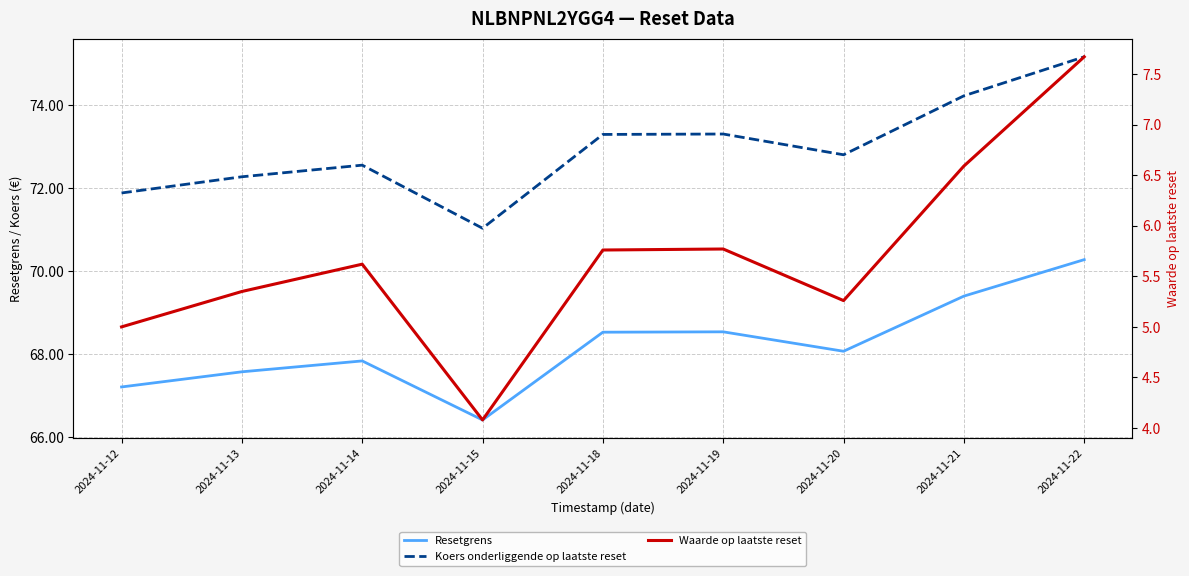

Reading right to left, extract all data points from this chart.

Resetgrens: 2024-11-22=70.3	2024-11-21=69.4	2024-11-20=68.1	2024-11-19=68.5	2024-11-18=68.5	2024-11-15=66.4	2024-11-14=67.8	2024-11-13=67.6	2024-11-12=67.2
Koers onderliggende op laatste reset: 2024-11-22=75.2	2024-11-21=74.2	2024-11-20=72.8	2024-11-19=73.3	2024-11-18=73.3	2024-11-15=71.0	2024-11-14=72.6	2024-11-13=72.3	2024-11-12=71.9
Waarde op laatste reset: 2024-11-22=7.7	2024-11-21=6.6	2024-11-20=5.3	2024-11-19=5.8	2024-11-18=5.8	2024-11-15=4.1	2024-11-14=5.6	2024-11-13=5.3	2024-11-12=5.0